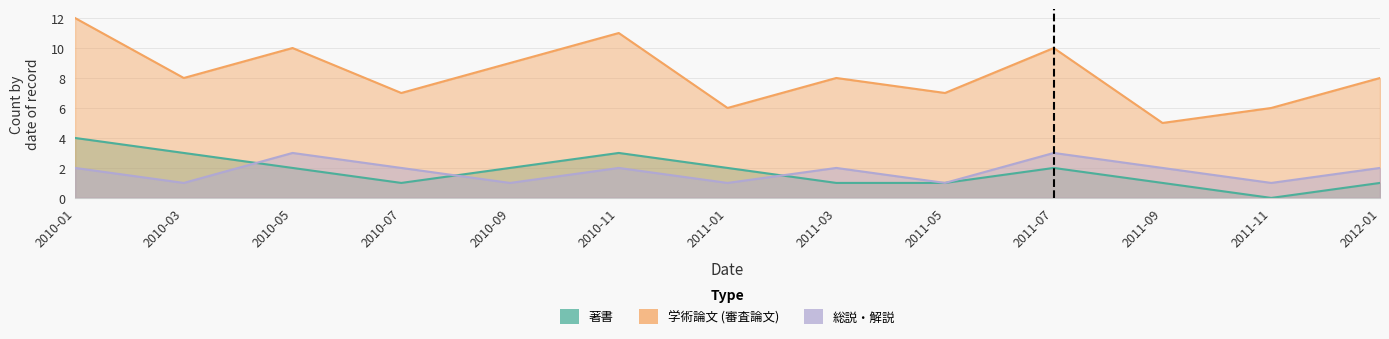

Reading left to right, list all the values displayed in this chart.

著書: 2010-01=4	2010-03=3	2010-05=2	2010-07=1	2010-09=2	2010-11=3	2011-01=2	2011-03=1	2011-05=1	2011-07=2	2011-09=1	2011-11=0	2012-01=1
学術論文 (審査論文): 2010-01=12	2010-03=8	2010-05=10	2010-07=7	2010-09=9	2010-11=11	2011-01=6	2011-03=8	2011-05=7	2011-07=10	2011-09=5	2011-11=6	2012-01=8
総説・解説: 2010-01=2	2010-03=1	2010-05=3	2010-07=2	2010-09=1	2010-11=2	2011-01=1	2011-03=2	2011-05=1	2011-07=3	2011-09=2	2011-11=1	2012-01=2